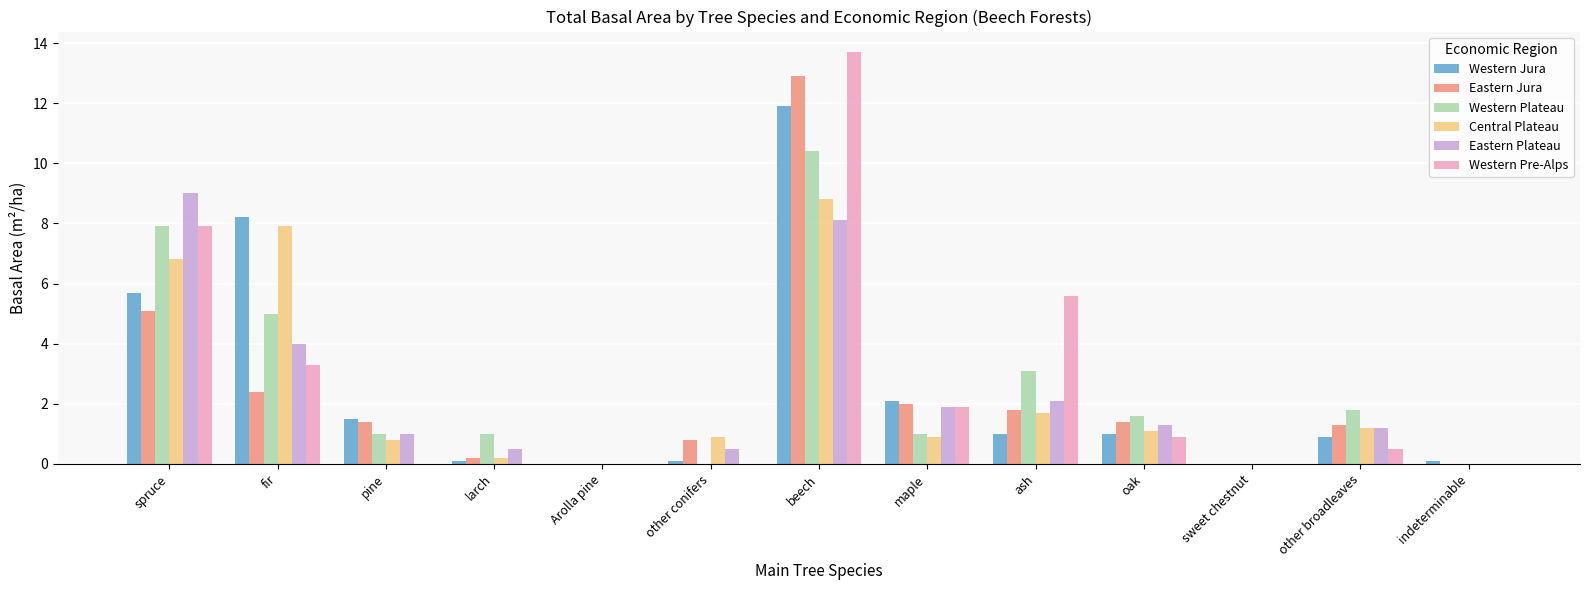

Read the Eastern Jura value at fir.

2.4